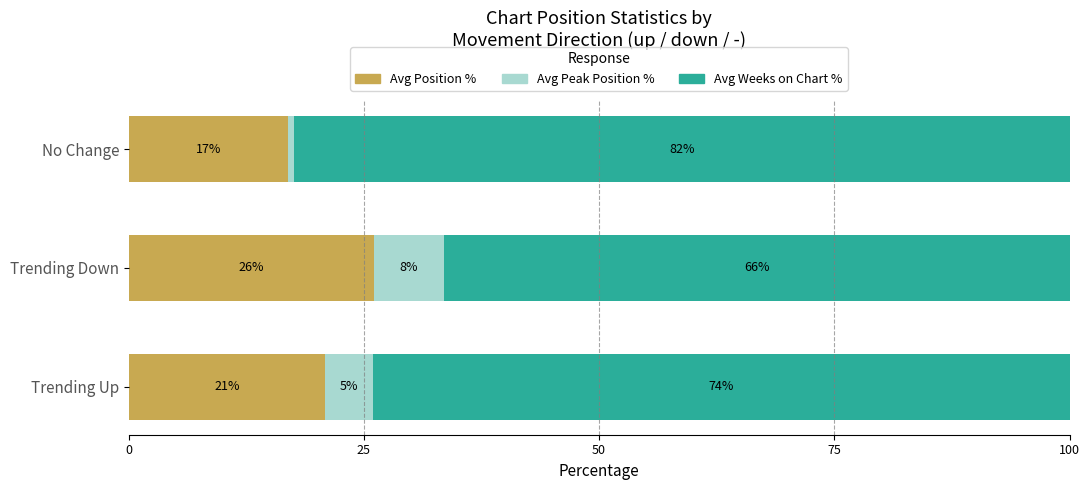

Rank the categories by Avg Position % value from lowest to highest.

No Change, Trending Up, Trending Down